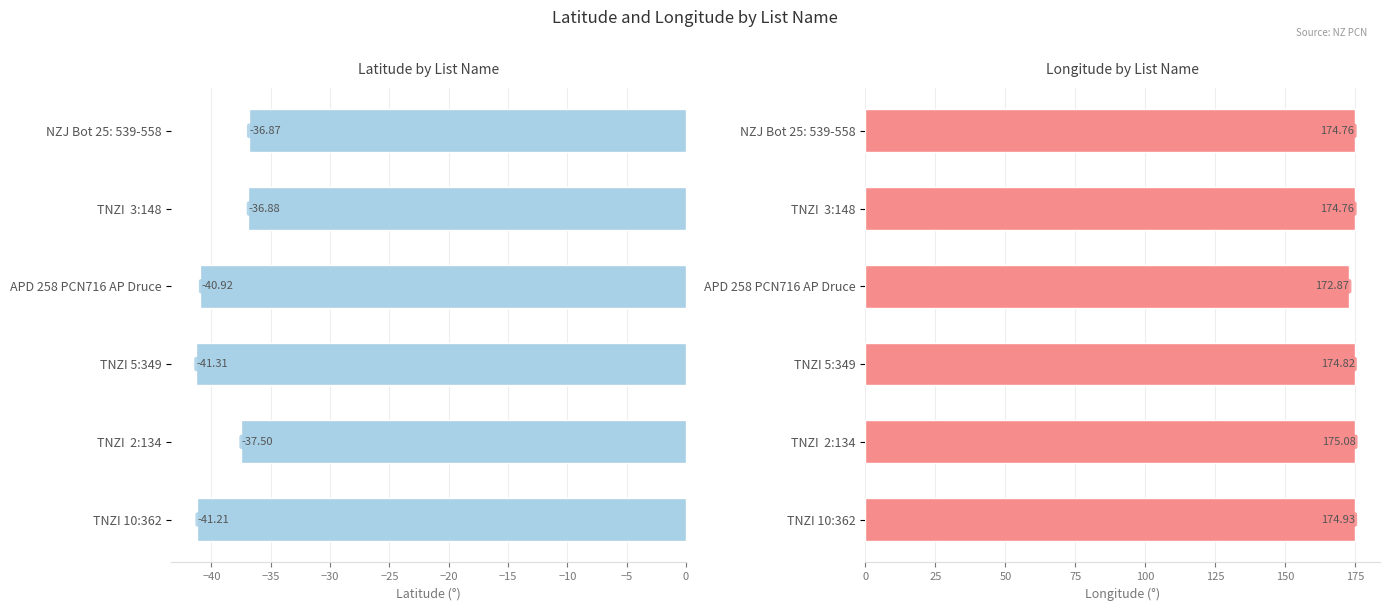

What is the smallest value displayed?

-41.3